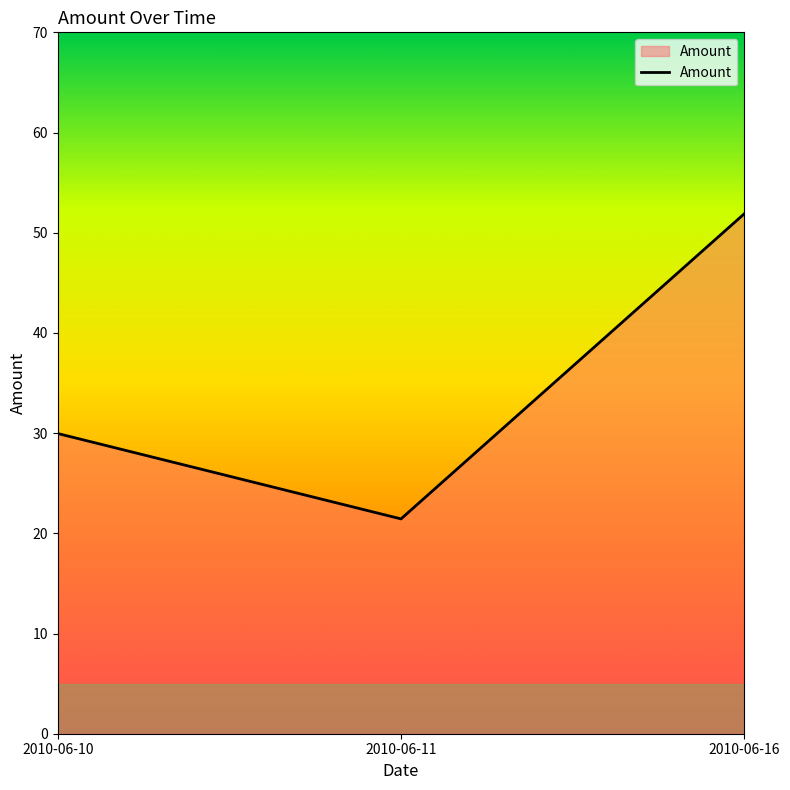

Reading right to left, what are all the values shown in this chart?

2010-06-16=51.9	2010-06-11=21.4	2010-06-10=30.0